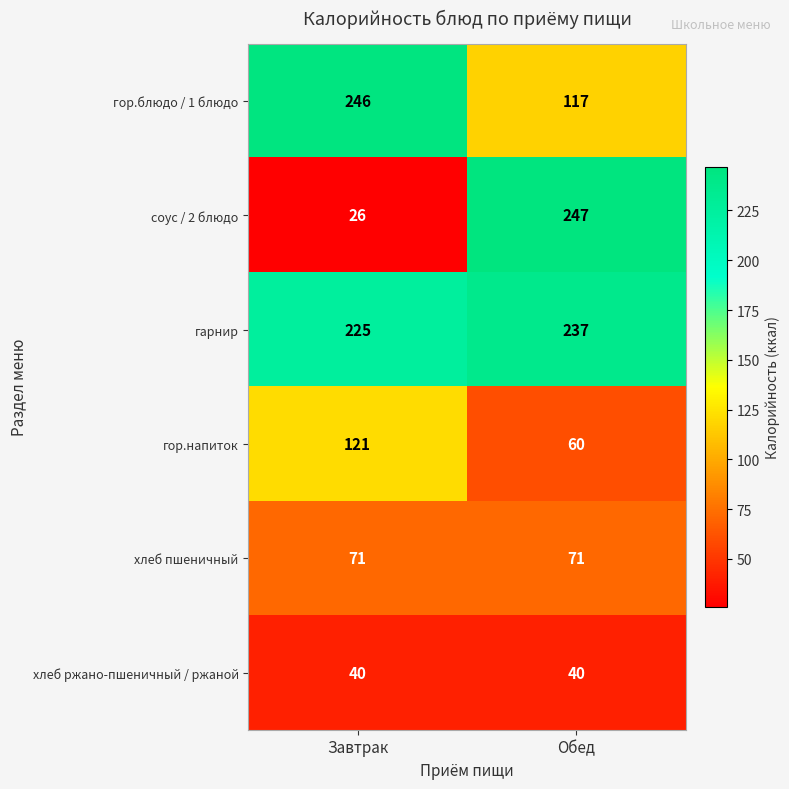

What is the average value of the хлеб пшеничный series?

71